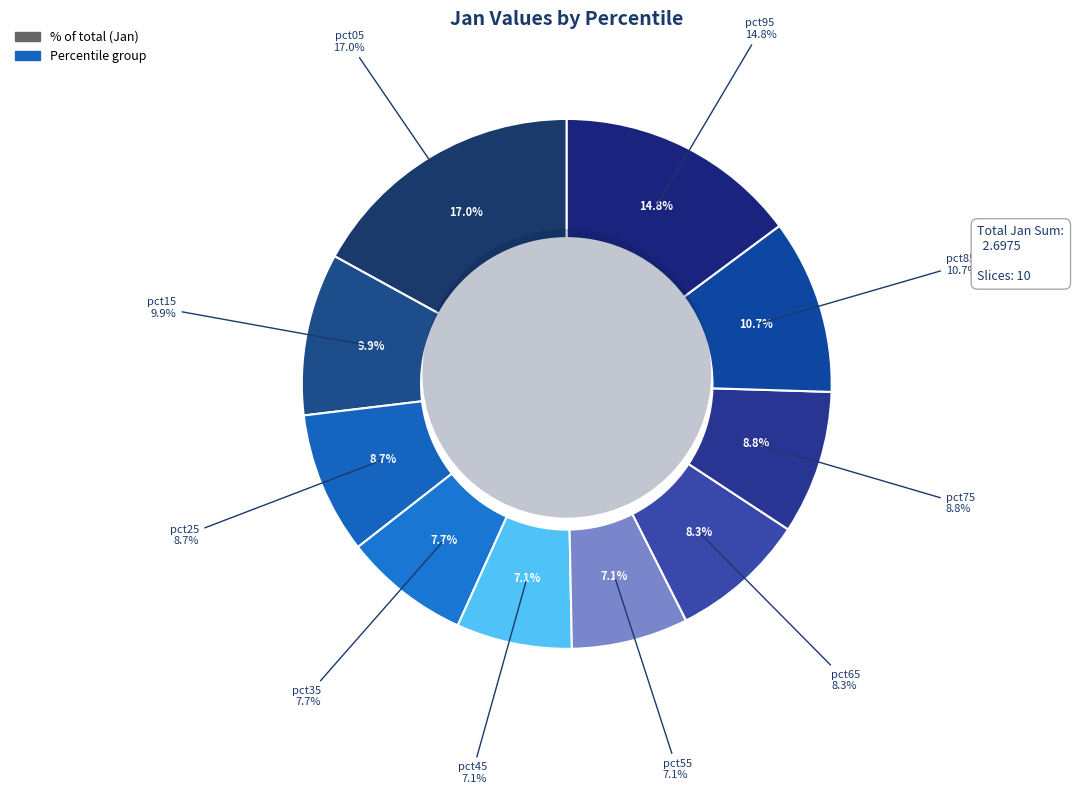

To the nearest percent, what portion does pct55 represent?

7%